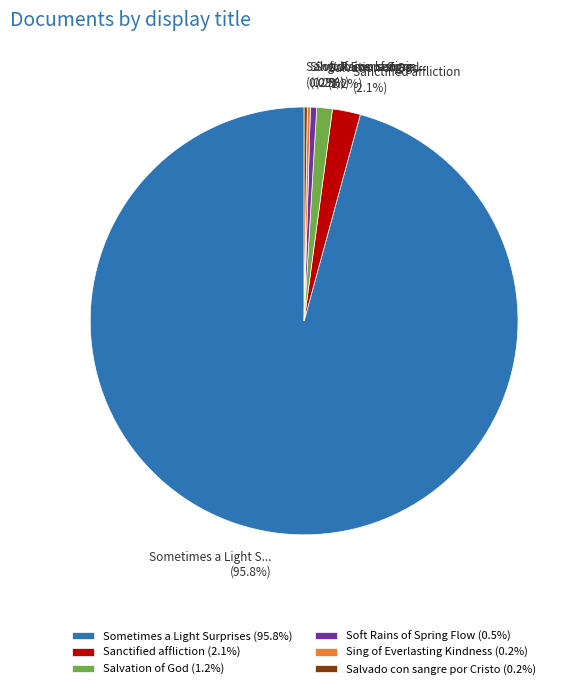

Combined, what portion of the pie is Sanctified affliction (2.1%) and Sometimes a Light Surprises (95.8%)?

97.9%